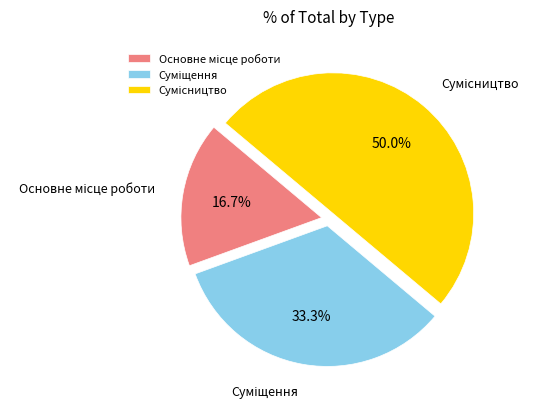

Count the number of slices in the pie.

3